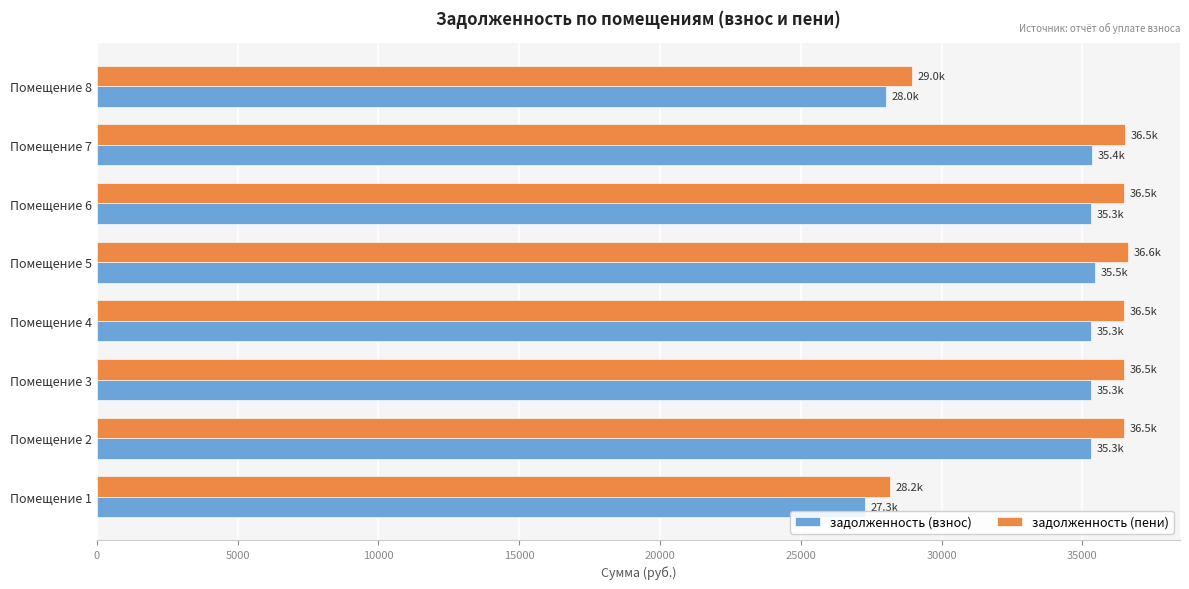

What is the highest value of the задолженность (пени) series?

36637.4